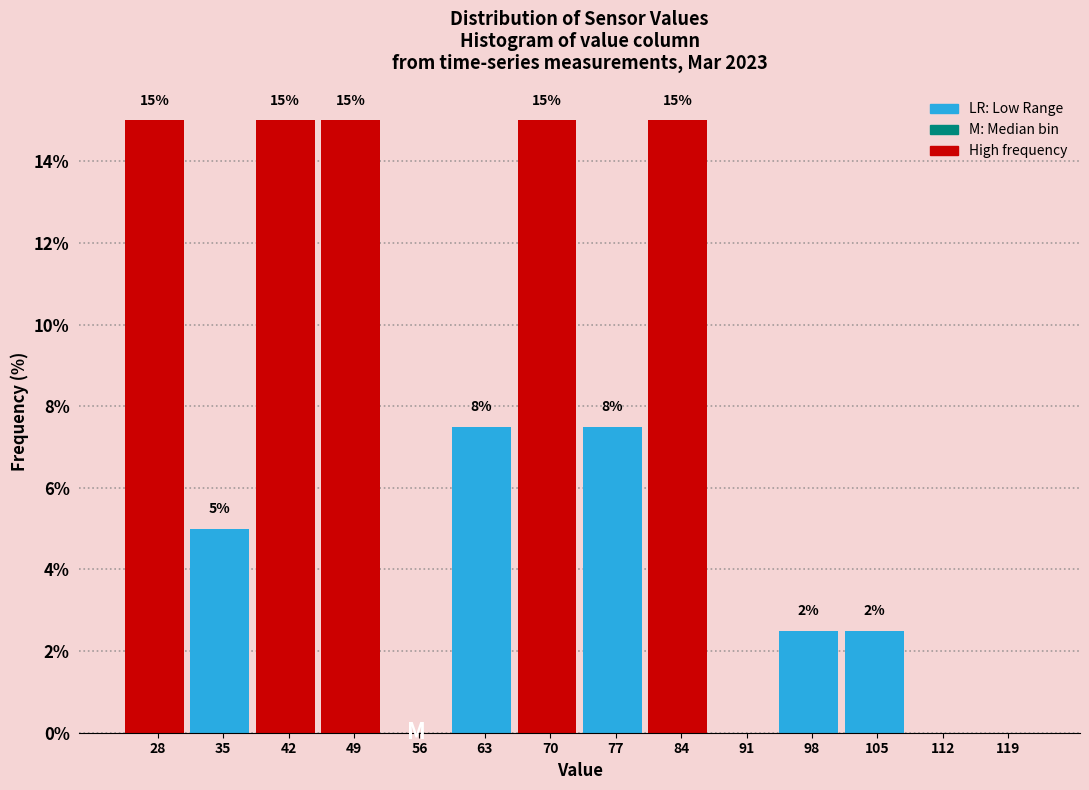

Is it true that the value at 63 is 7.5?

True